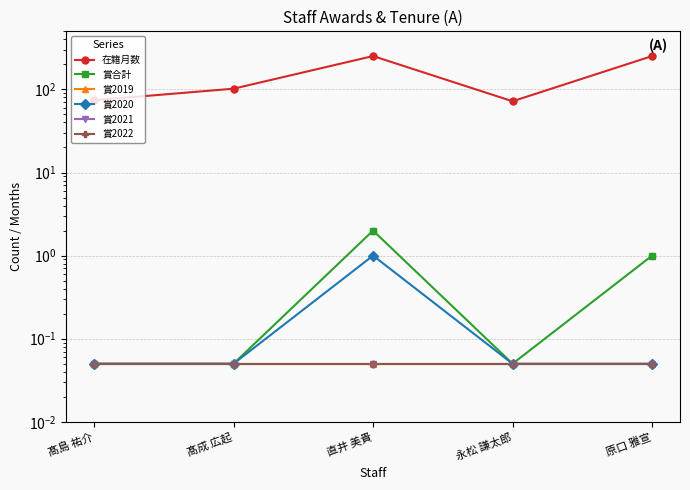

Is the value of 賞2019 at 永松 謙太郎 greater than the value of 在籍月数 at 髙島 祐介?

No